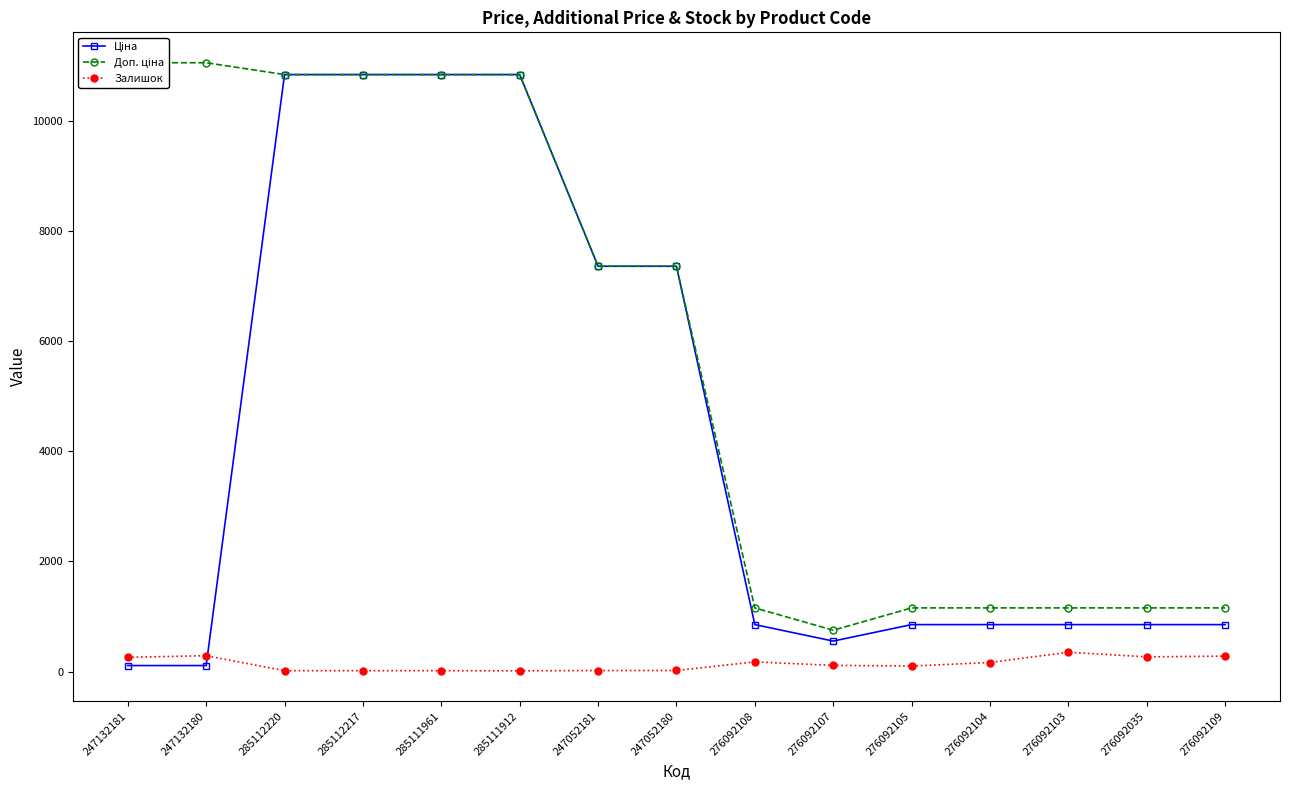

What is the approximate value of Залишок at 247052181?

20.0